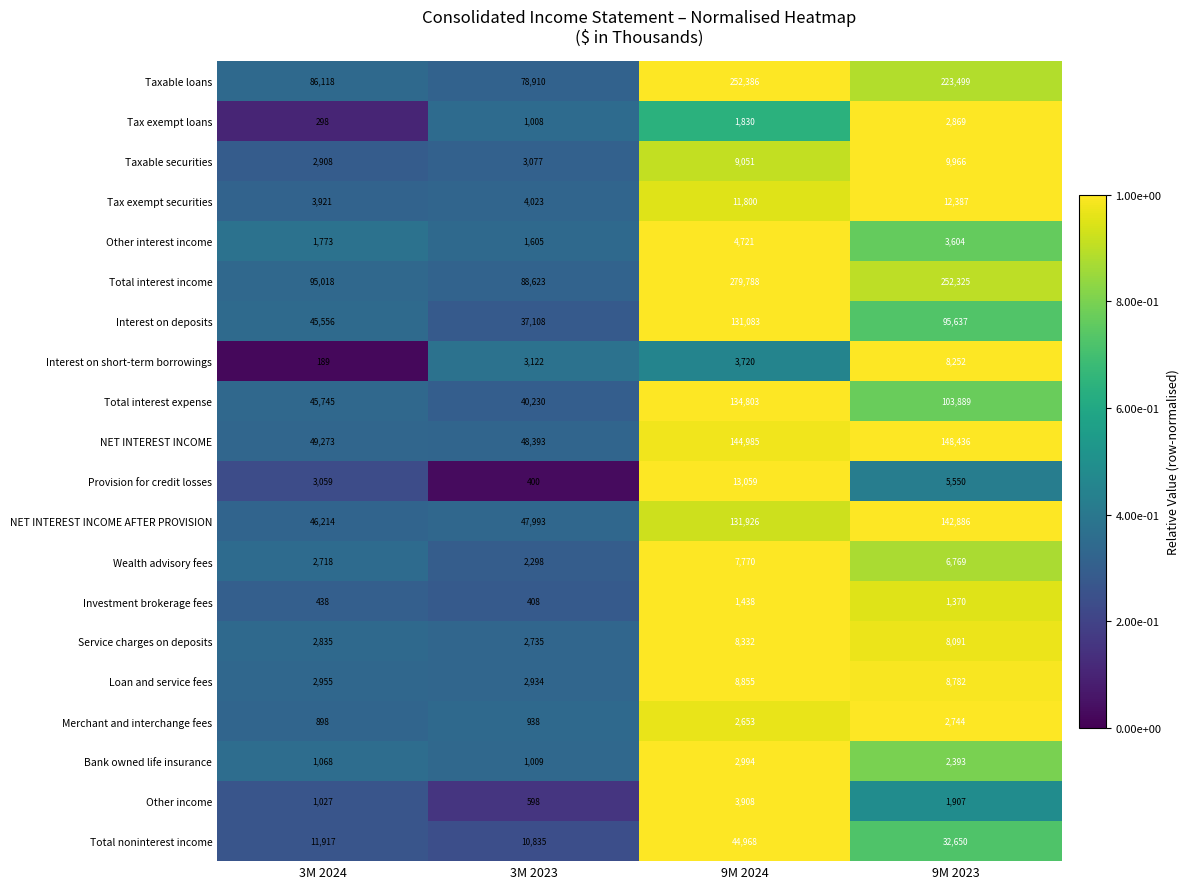

What is the sum of the Total interest expense values at 9M 2024 and 9M 2023?

238692